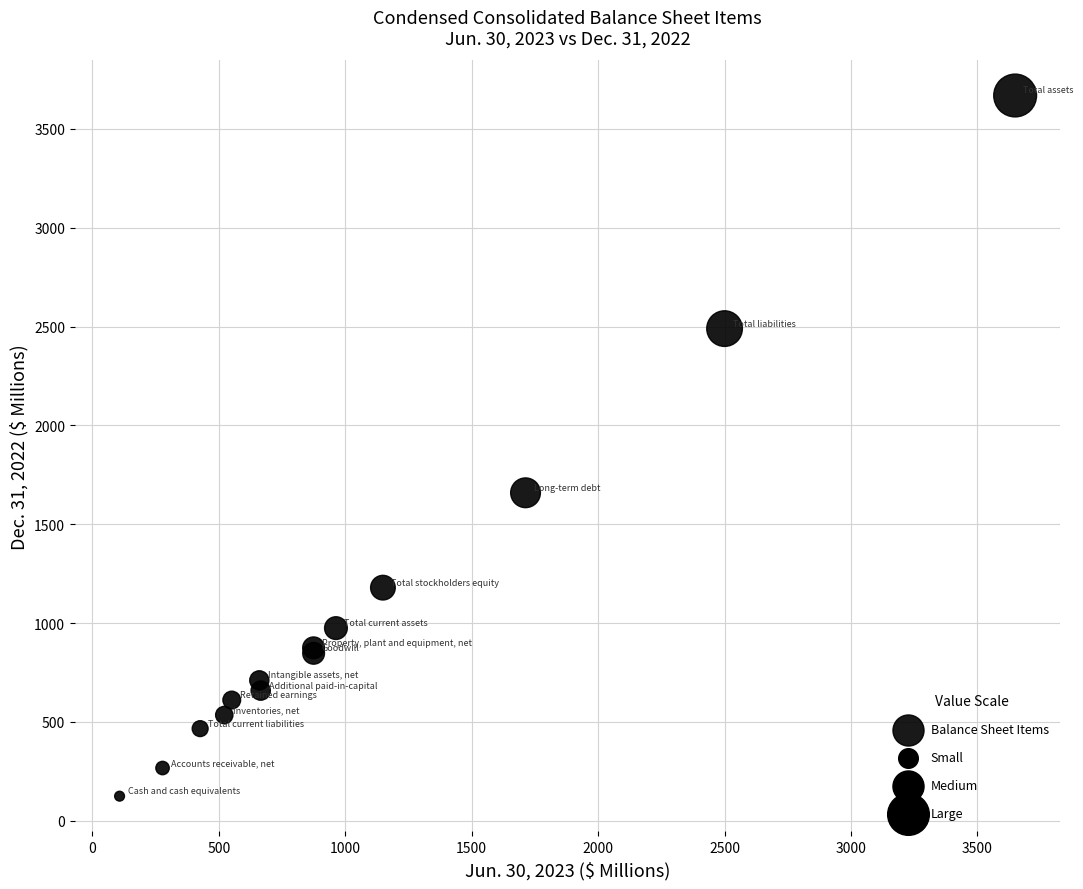

What Y value in the scatter plot is closest to 1896?

1659.3